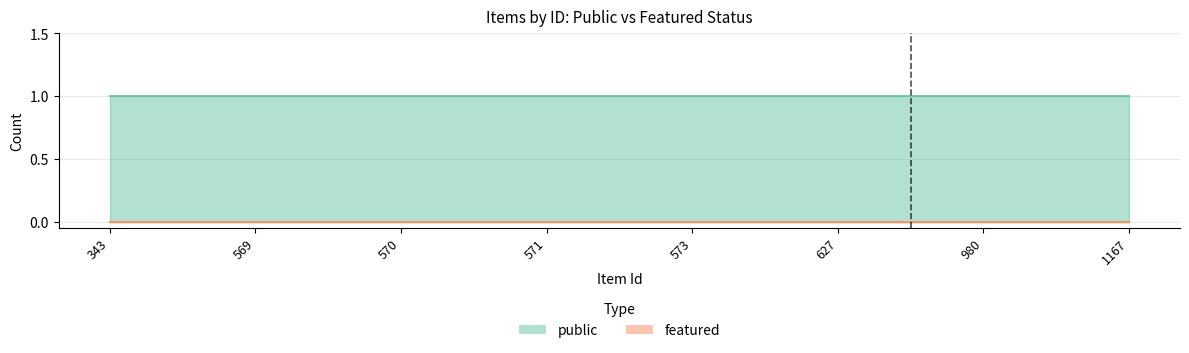

Between 343 and 627, which is larger?

343